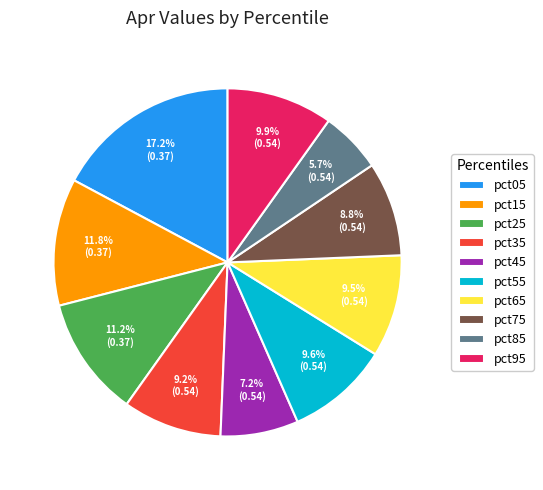

Count the number of slices in the pie.

10